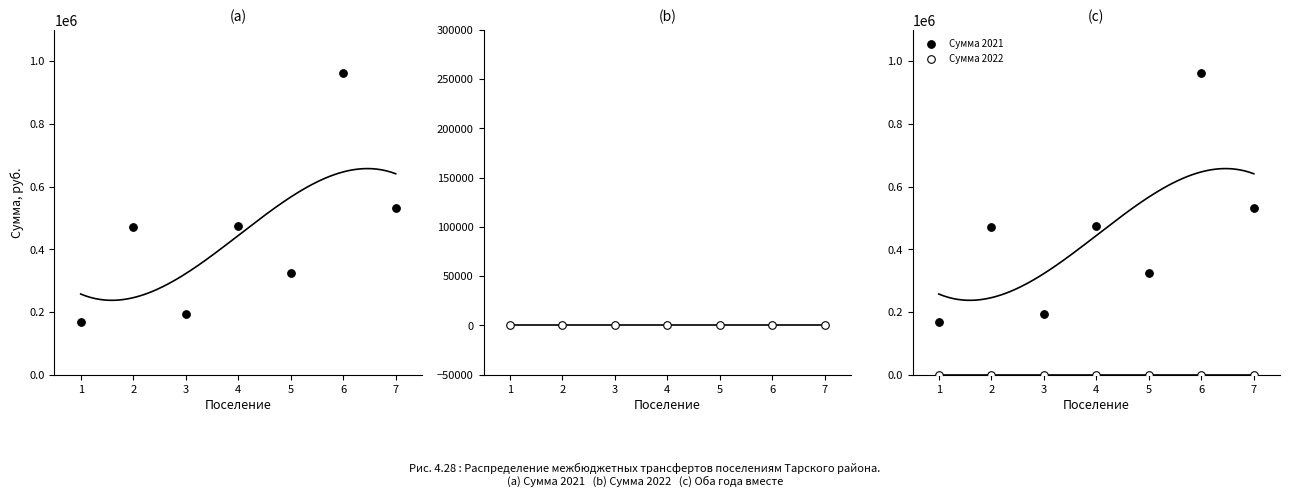

What is the total value across all series at 6?

961132.6